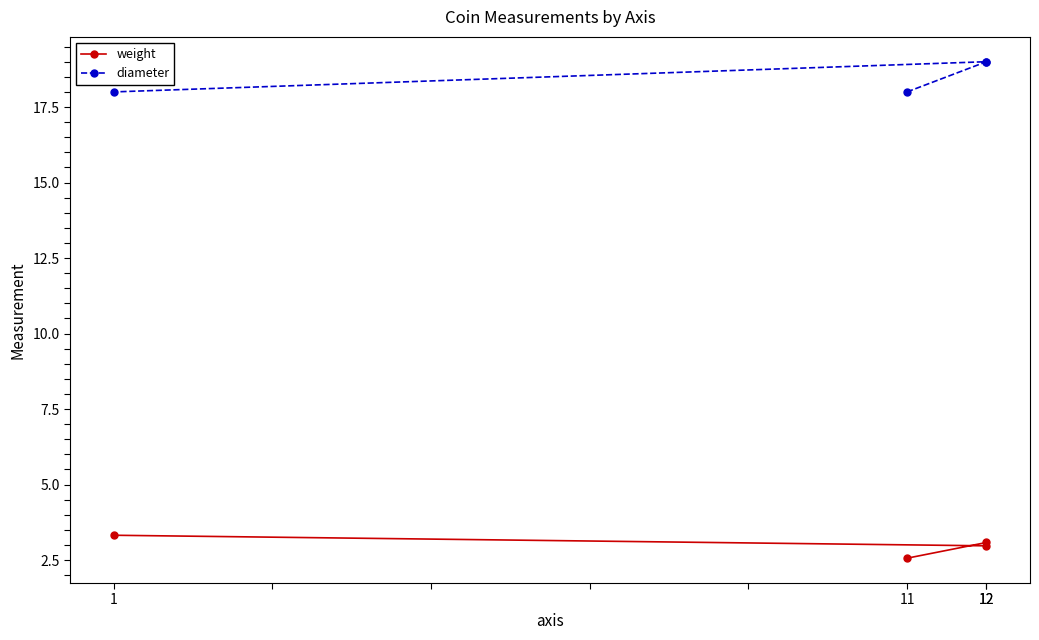

Rank the series at 1 from lowest to highest value.

weight, diameter